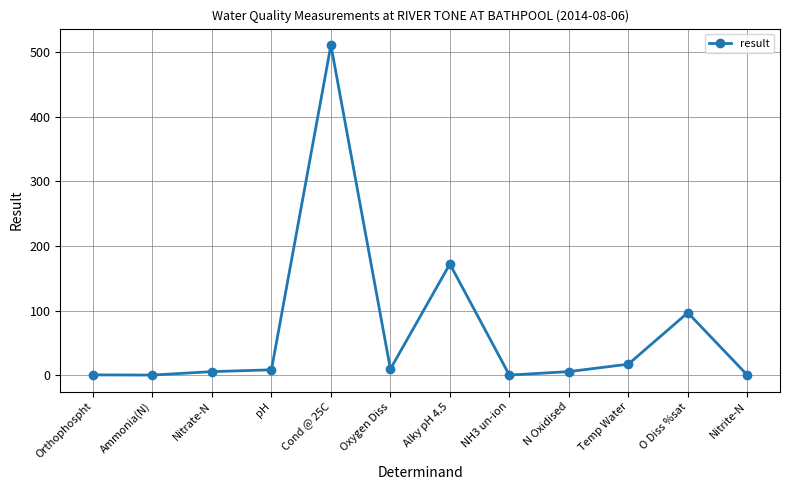

What is the value of the 10th point from the left?

16.9